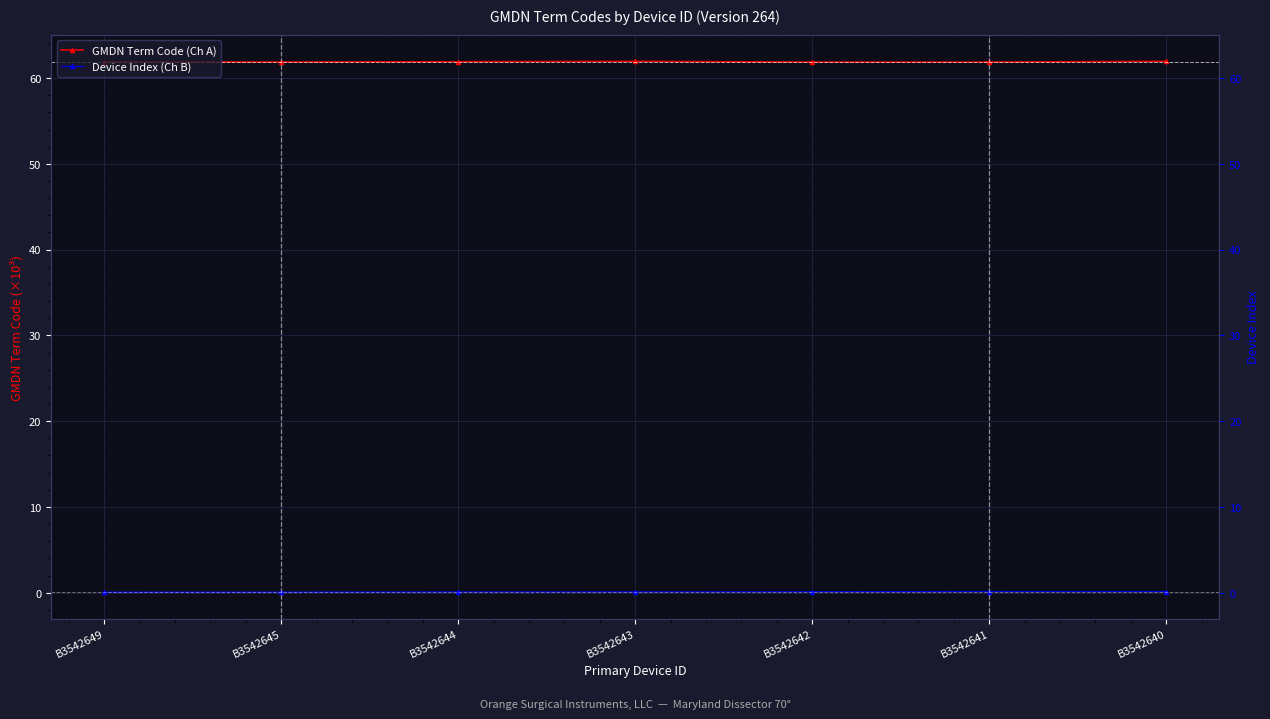

At which label is GMDN Term Code (Ch A) closest to 61?

B3542642